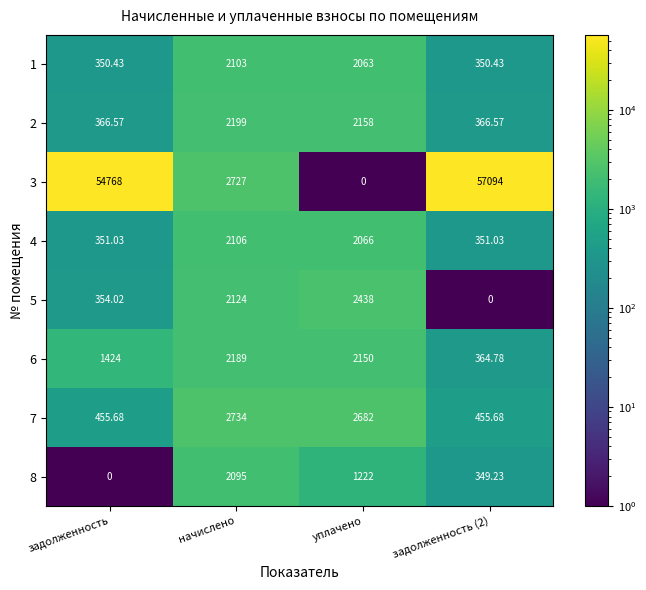

How many categories are shown in the chart?

4